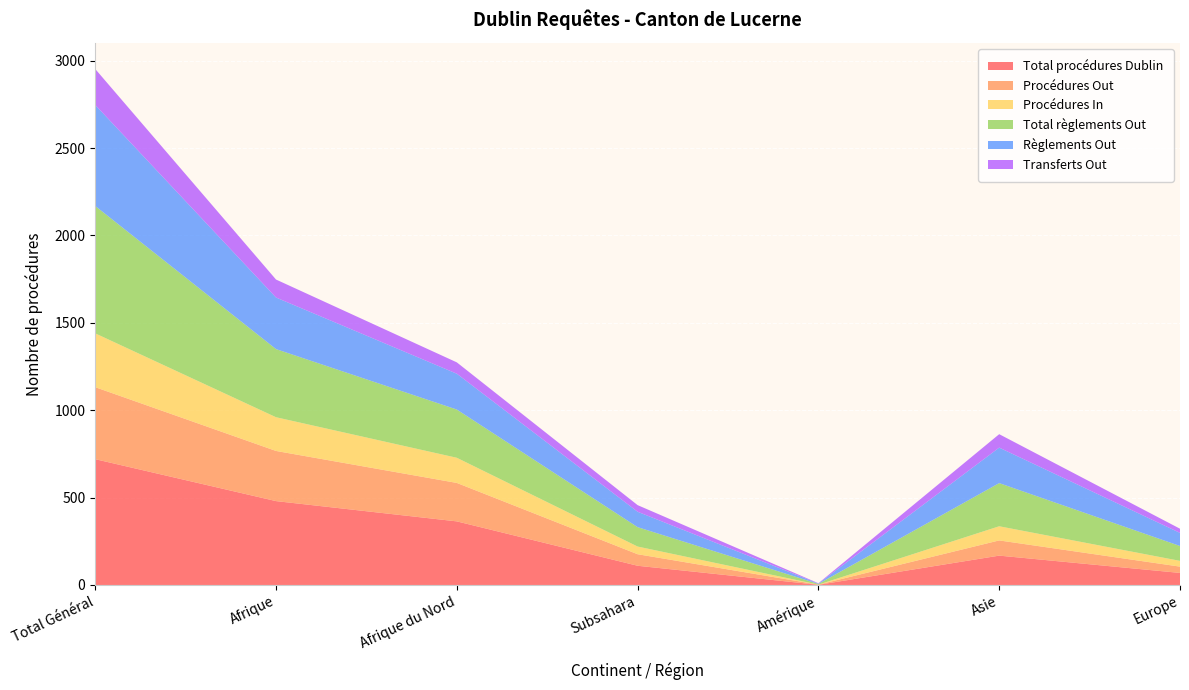

Reading left to right, transcribe all the data shown in this chart.

Total procédures Dublin: Total Général=720	Afrique=480	Afrique du Nord=364	Subsahara=110	Amérique=1	Asie=168	Europe=69
Procédures Out: Total Général=412	Afrique=287	Afrique du Nord=220	Subsahara=66	Amérique=1	Asie=87	Europe=36
Procédures In: Total Général=308	Afrique=193	Afrique du Nord=144	Subsahara=44	Amérique=0	Asie=81	Europe=33
Total règlements Out: Total Général=729	Afrique=390	Afrique du Nord=276	Subsahara=111	Amérique=4	Asie=247	Europe=85
Règlements Out: Total Général=578	Afrique=295	Afrique du Nord=205	Subsahara=88	Amérique=2	Asie=203	Europe=75
Transferts Out: Total Général=206	Afrique=103	Afrique du Nord=65	Subsahara=38	Amérique=2	Asie=77	Europe=24